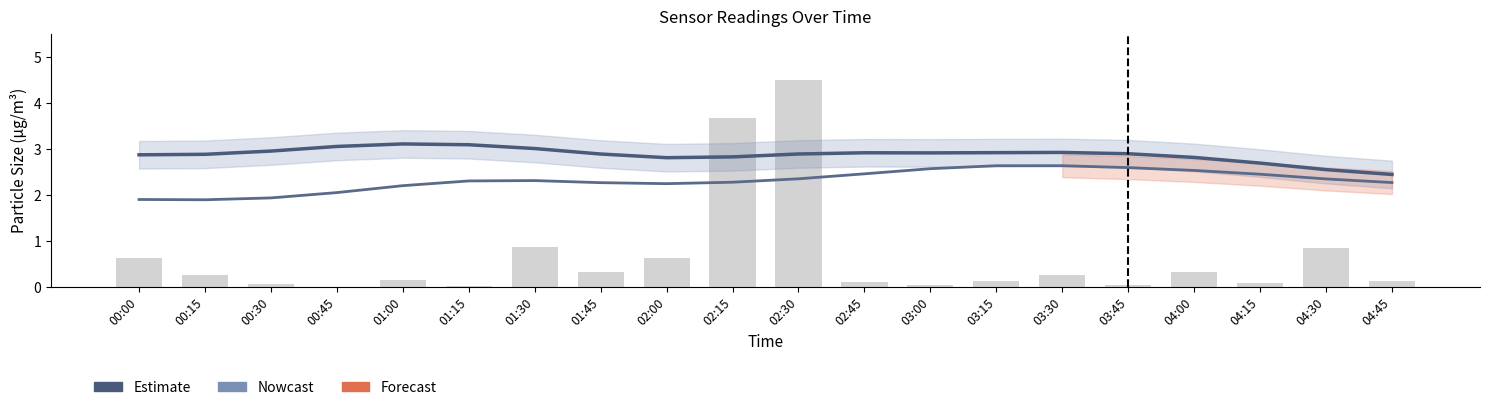

At how many categories does at least one series exceed 1?

20